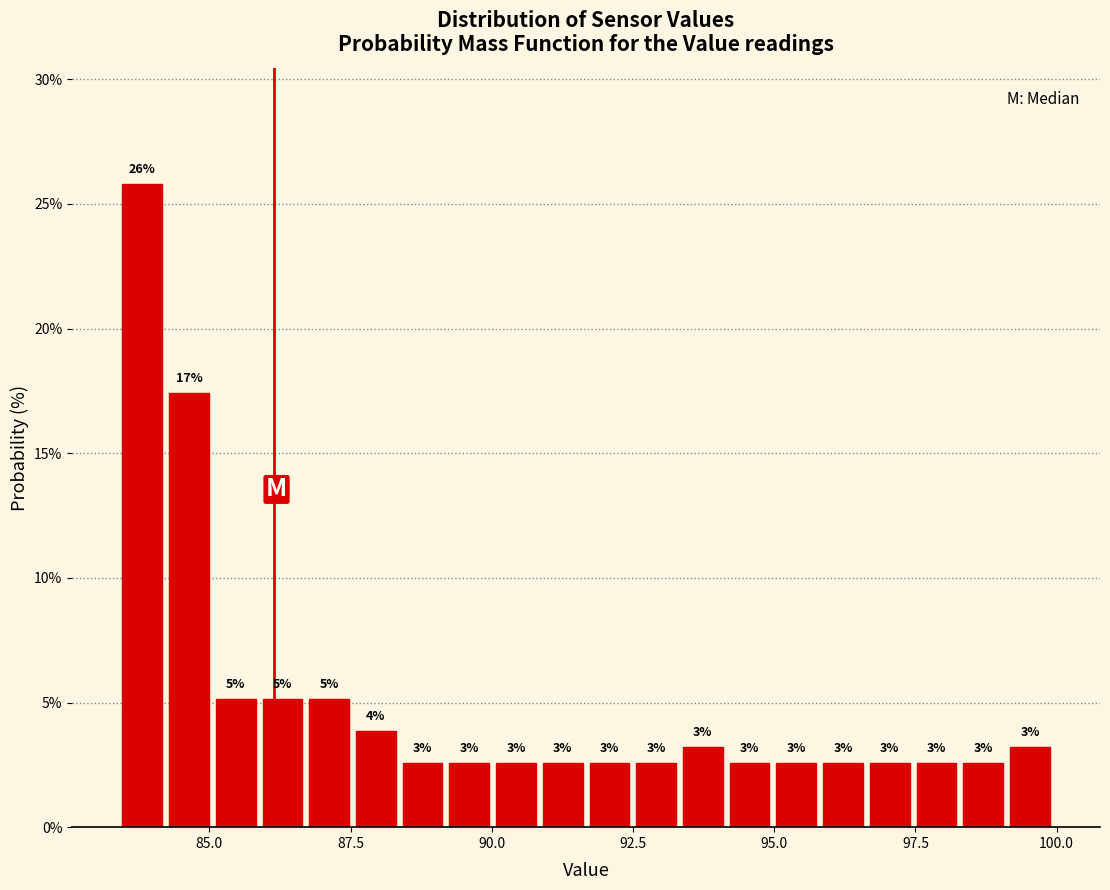

Read against the x-axis, roughly where is the centre of the tallest bar?

84.0